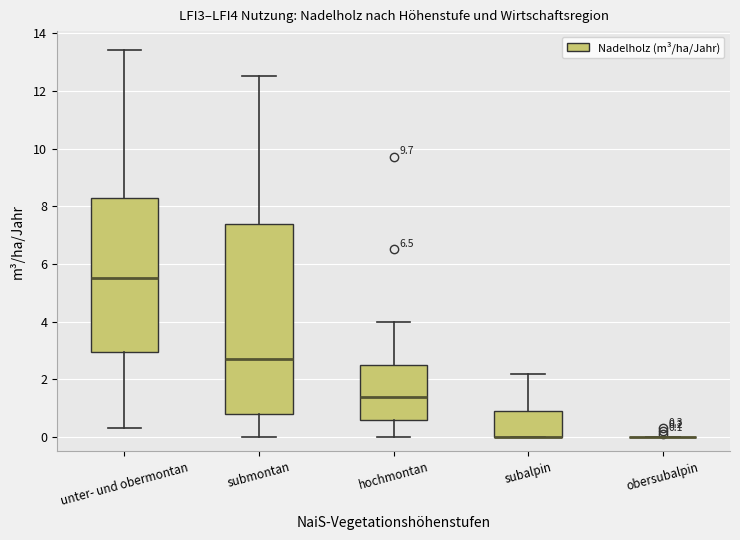

Comparing the boxes themselves (not the whiskers), which one is the tallest?

submontan